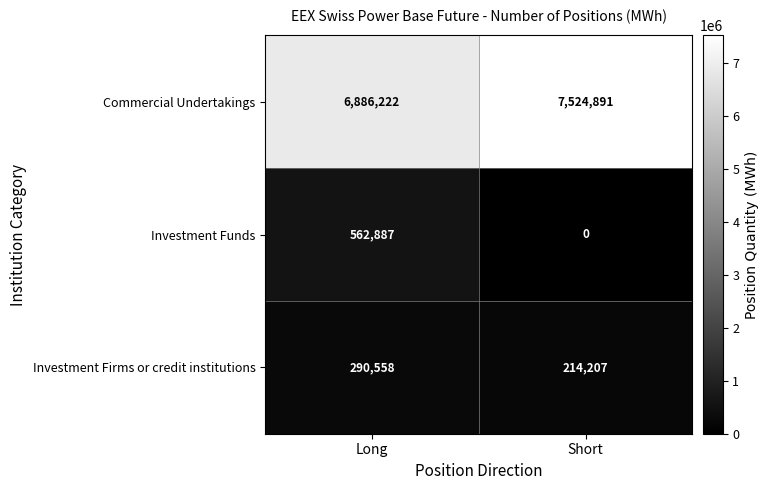

At which category is the sum across all series the highest?

Long